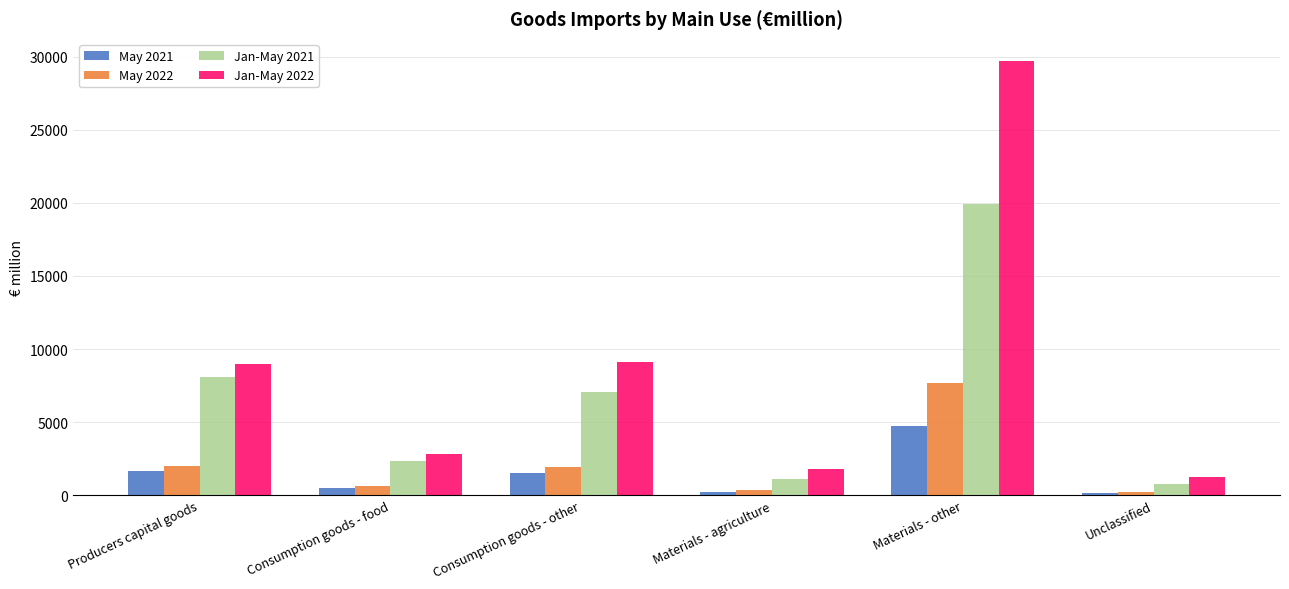

Rank the series by their maximum value, from highest to lowest.

Jan-May 2022, Jan-May 2021, May 2022, May 2021